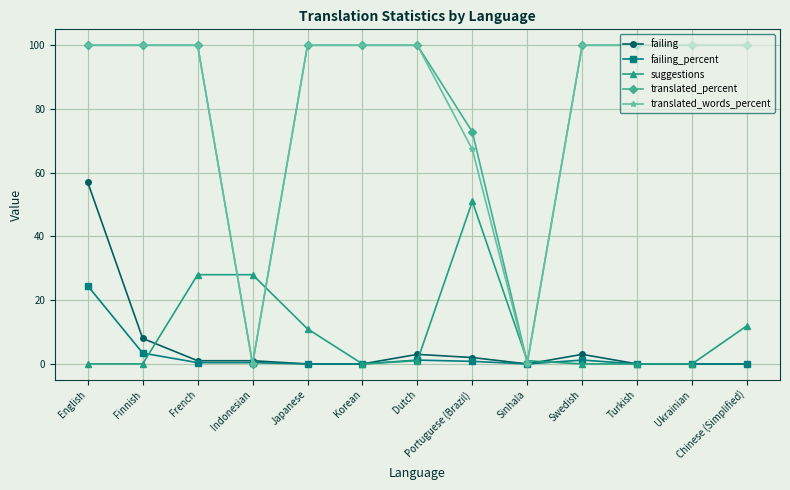

What is the sum of the translated_words_percent values at Finnish and Dutch?

200.0